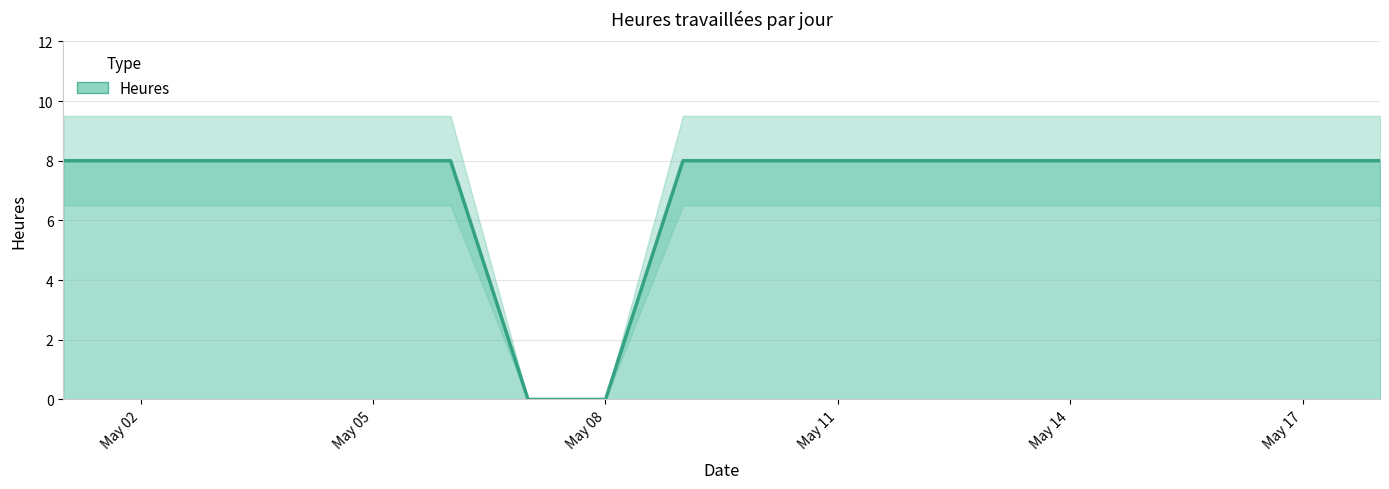

At which label is the value closest to 4?

2016-05-01